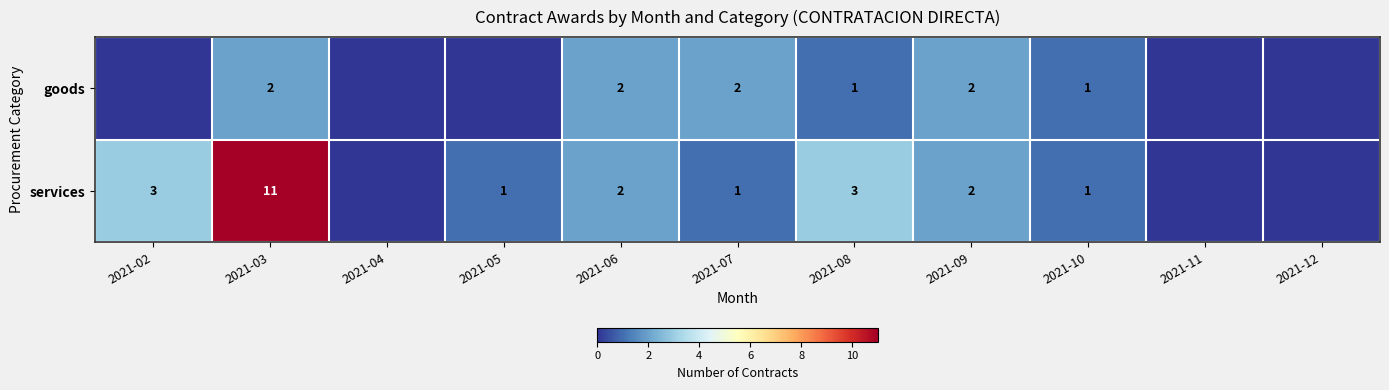

What is the sum of the goods values at 2021-07 and 2021-10?

3